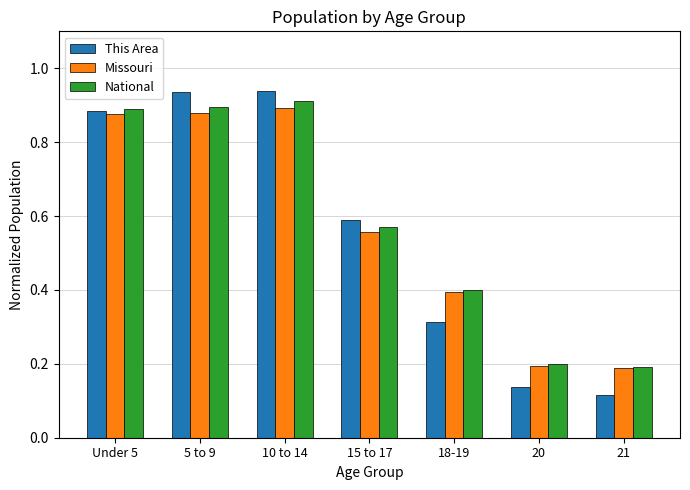

Which label corresponds to the smallest value in the chart?

21